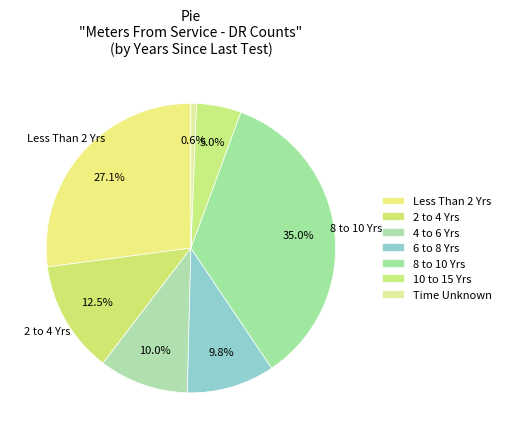

How many slices are in this pie chart?

7